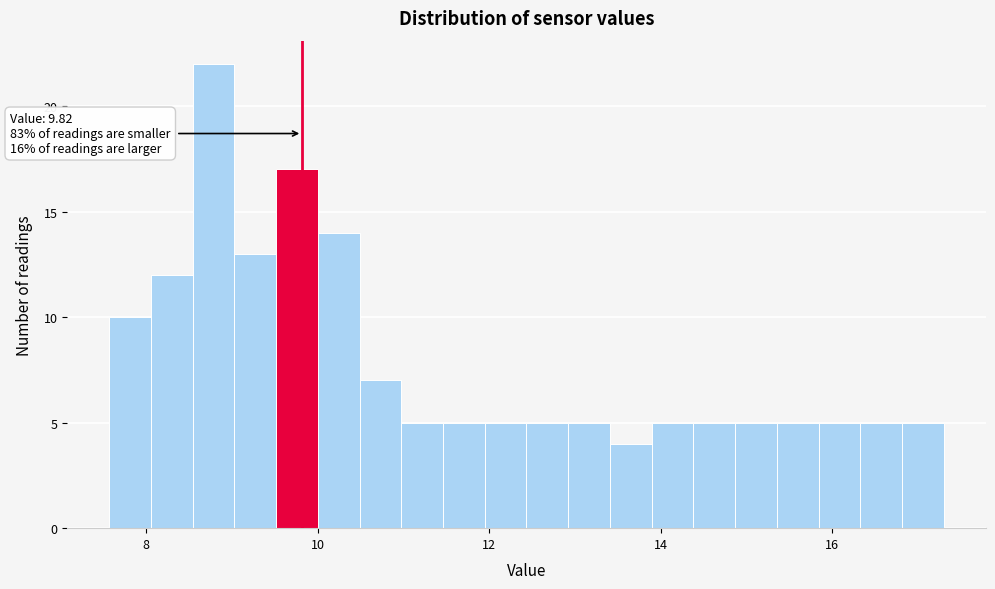

Read against the x-axis, roughly where is the centre of the tallest bar?

8.8